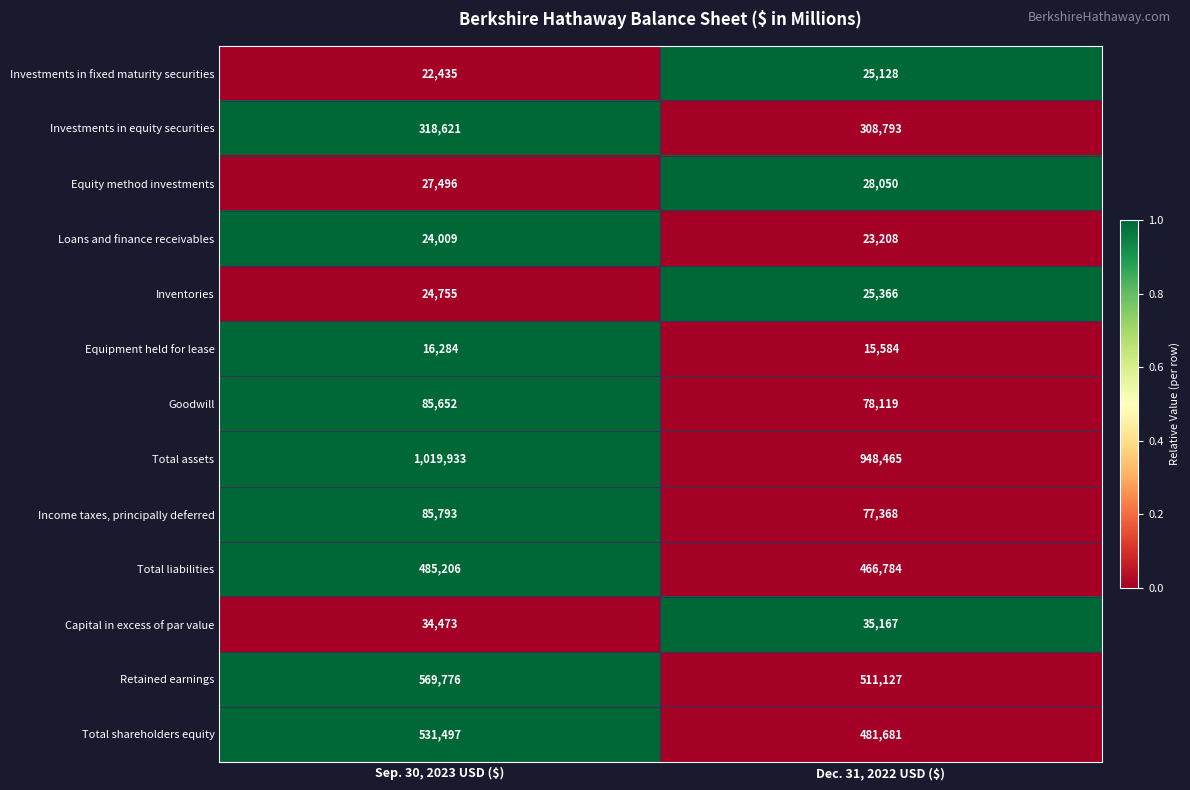

The value of Inventories at Dec. 31, 2022 USD ($) is 25366. True or false?

True